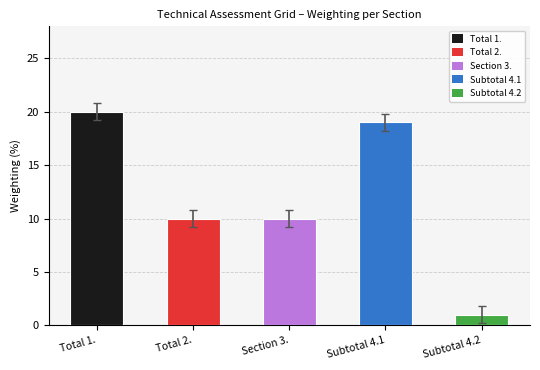

What position from the left is Total 2.?

2